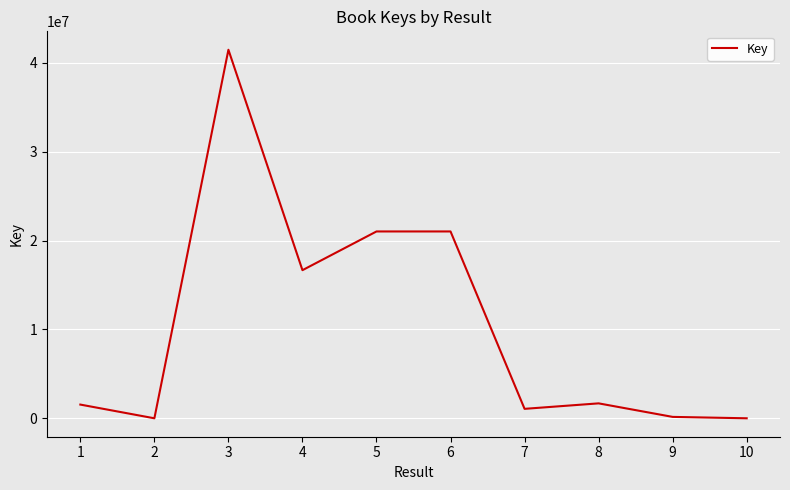

What is the difference between the values at 2 and 7?

1064027